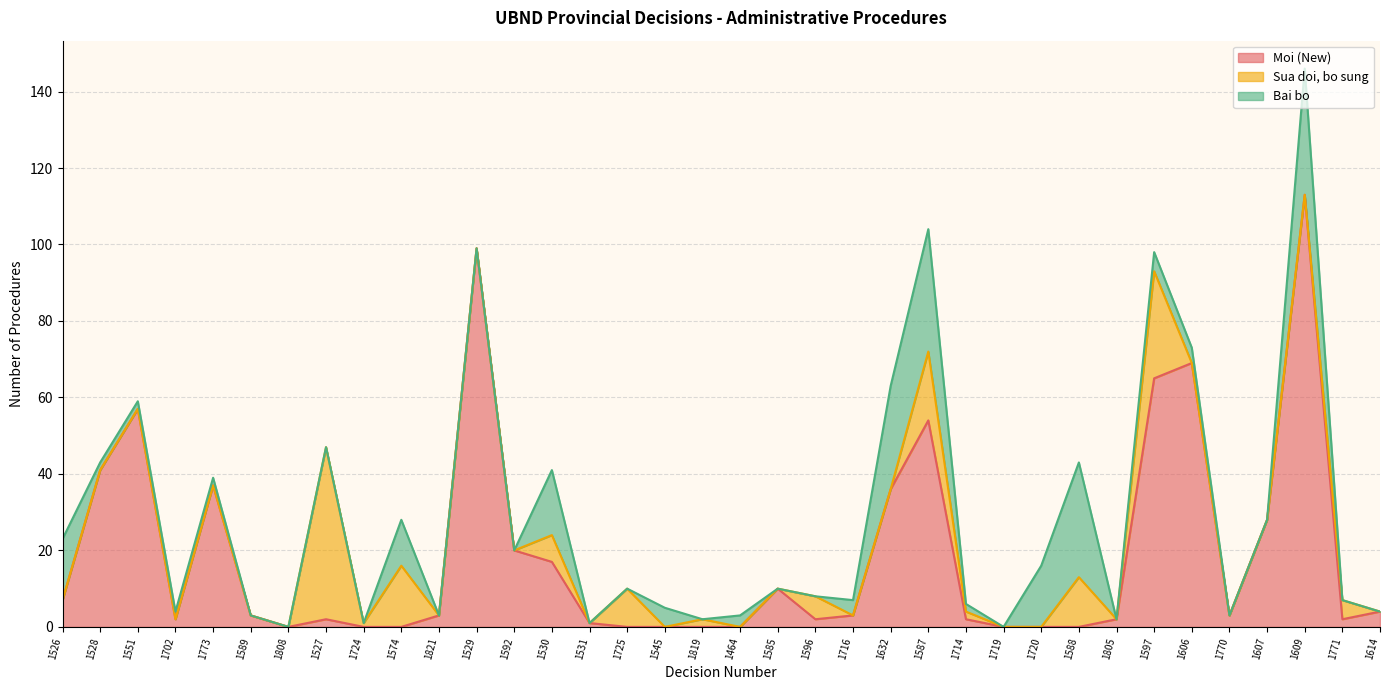

The value of Bai bo at 1724 is 0. True or false?

True